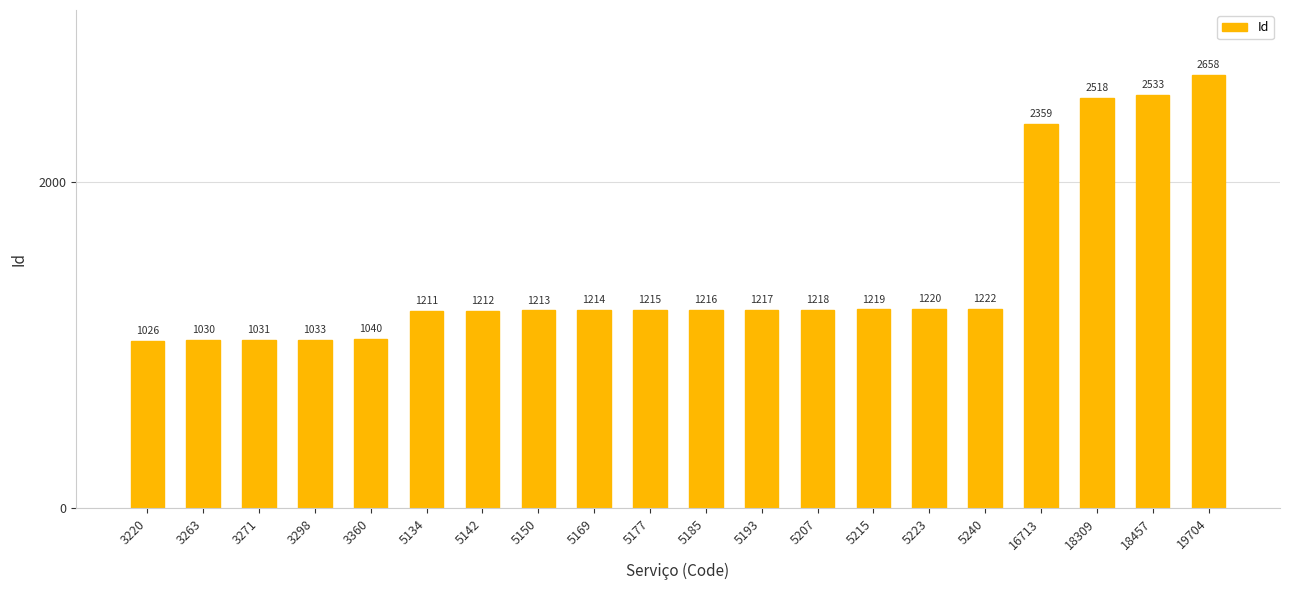

Where is the data nearest to the value 1842?

16713